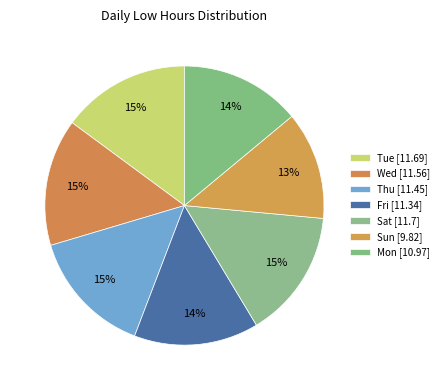

The Sat slice represents 6% of the pie. True or false?

False